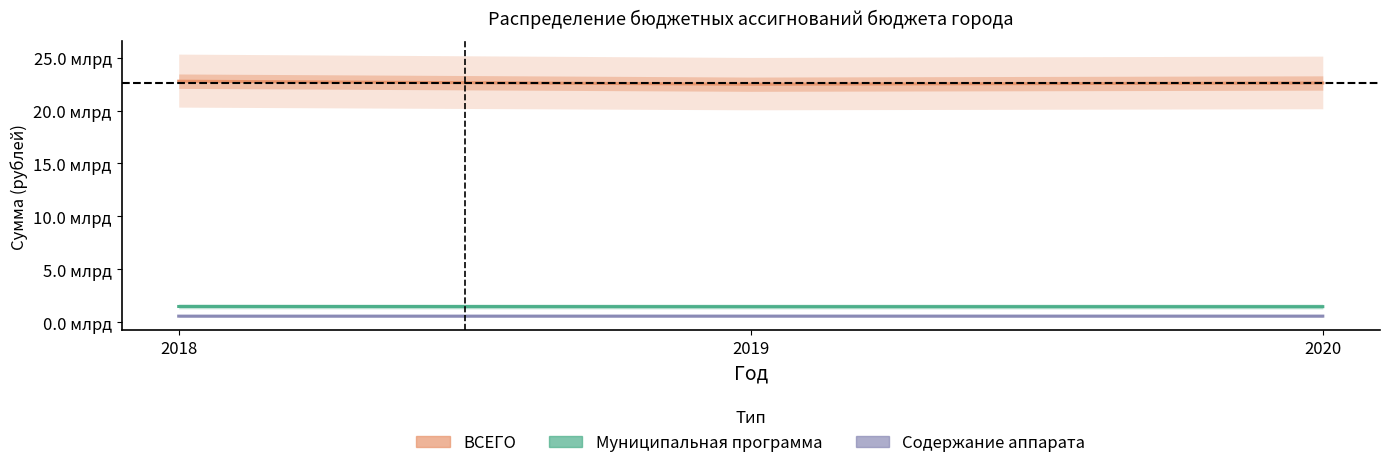

Is it true that Содержание аппарата equals 972746005.1 at 2020?

False